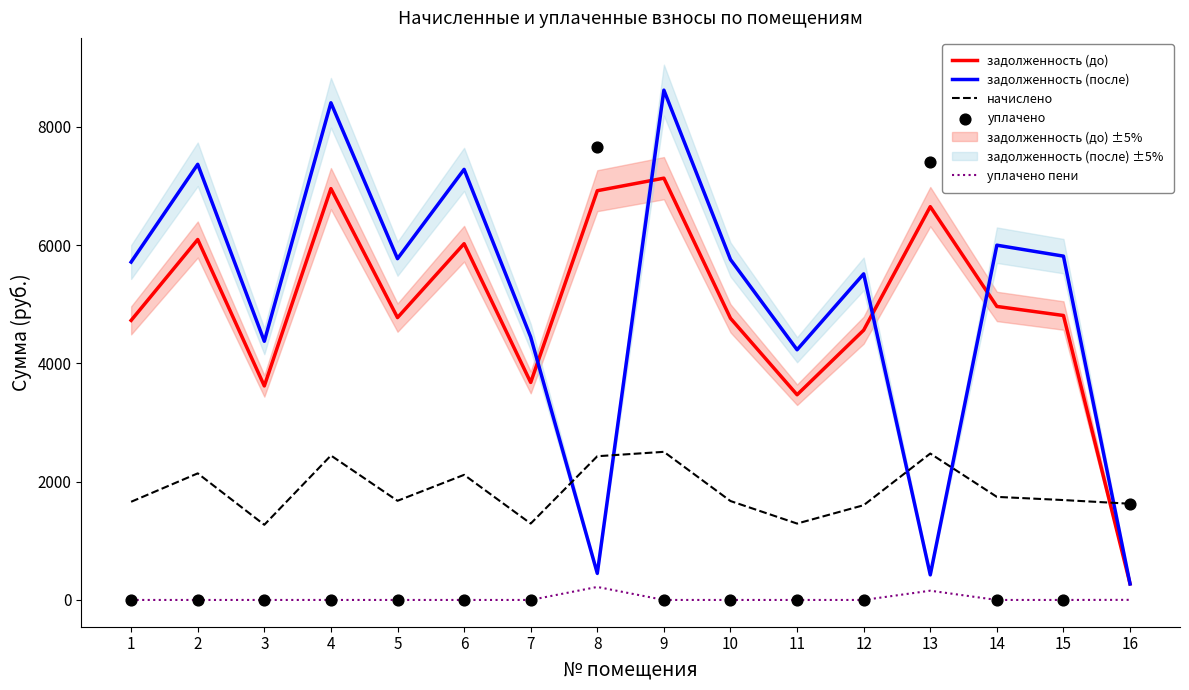

Which series contains the lowest Y value?

уплачено пени